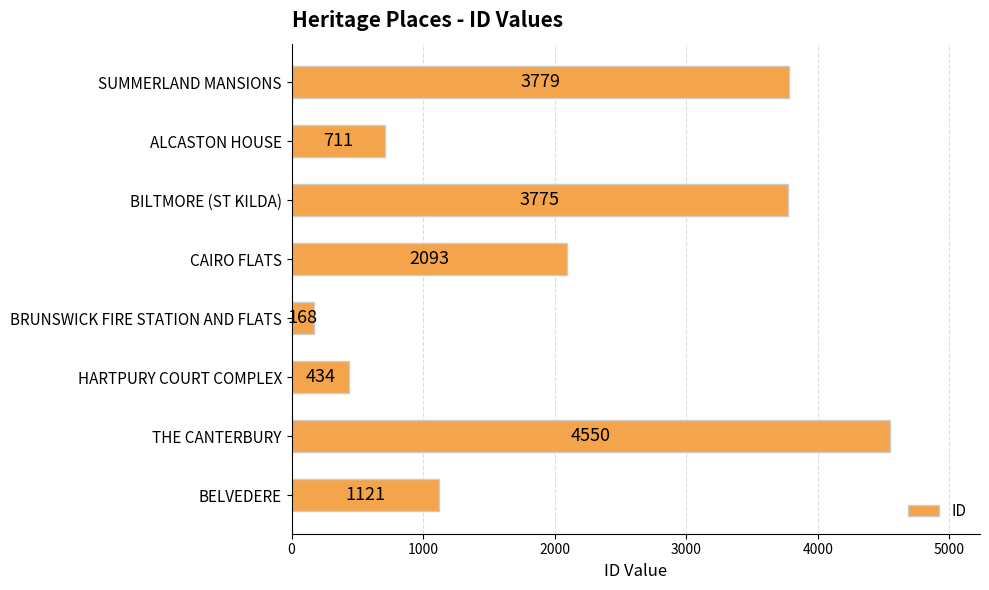

What is the change in value from SUMMERLAND MANSIONS to BILTMORE (ST KILDA)?

-4